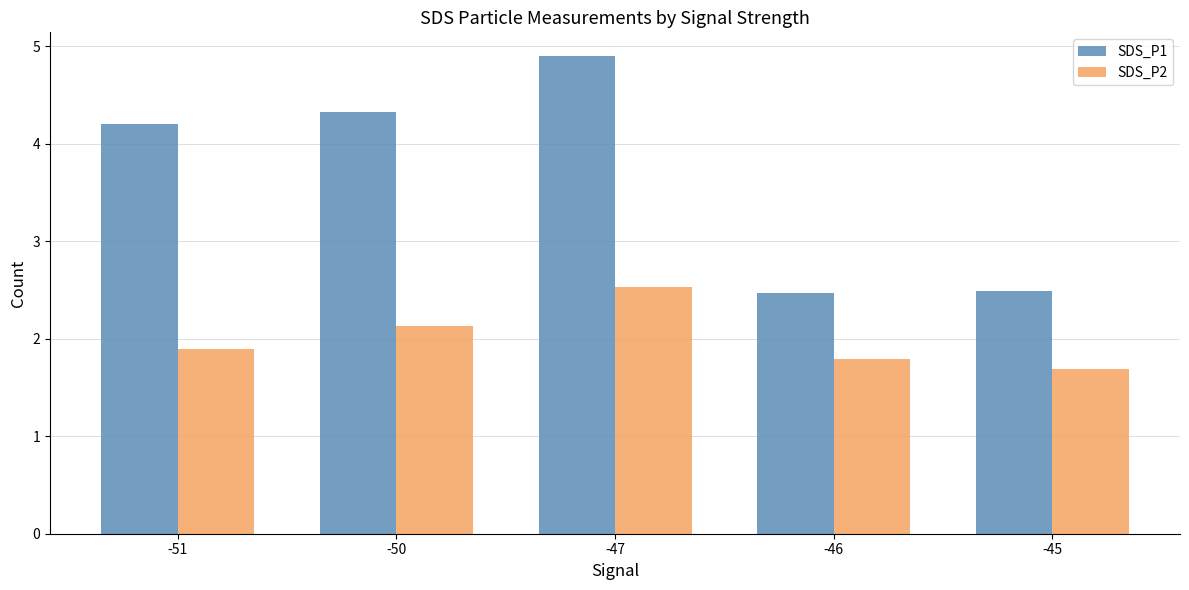

Rank the series by their maximum value, from lowest to highest.

SDS_P2, SDS_P1